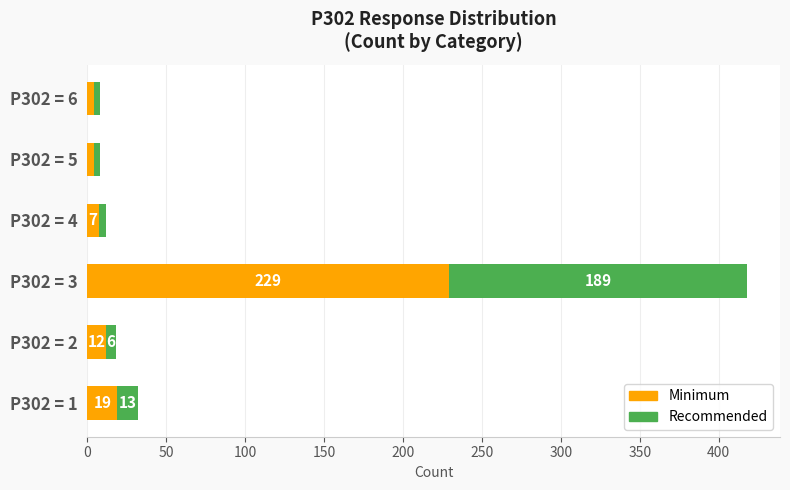

At which category is the sum across all series the highest?

P302 = 3